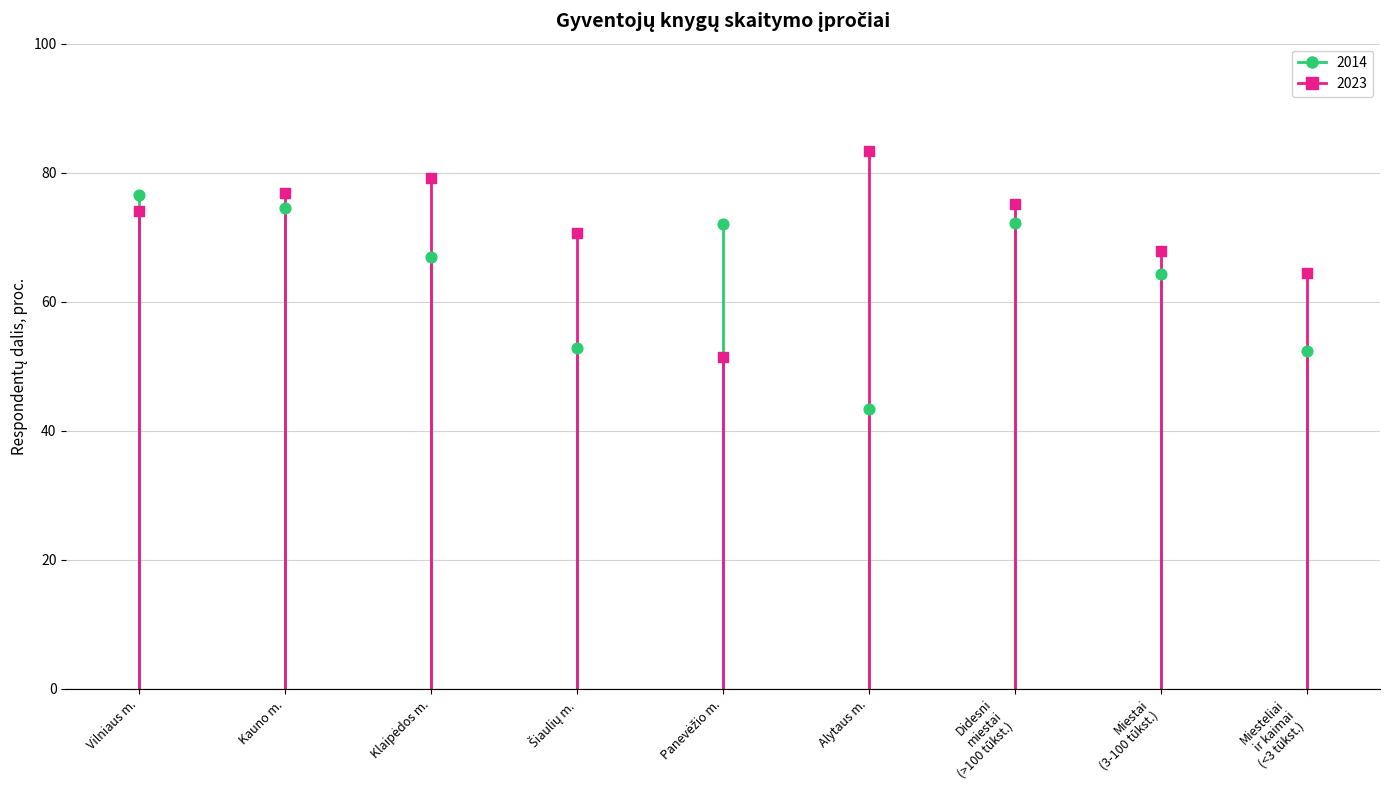

Which series reaches the maximum Y coordinate?

2023